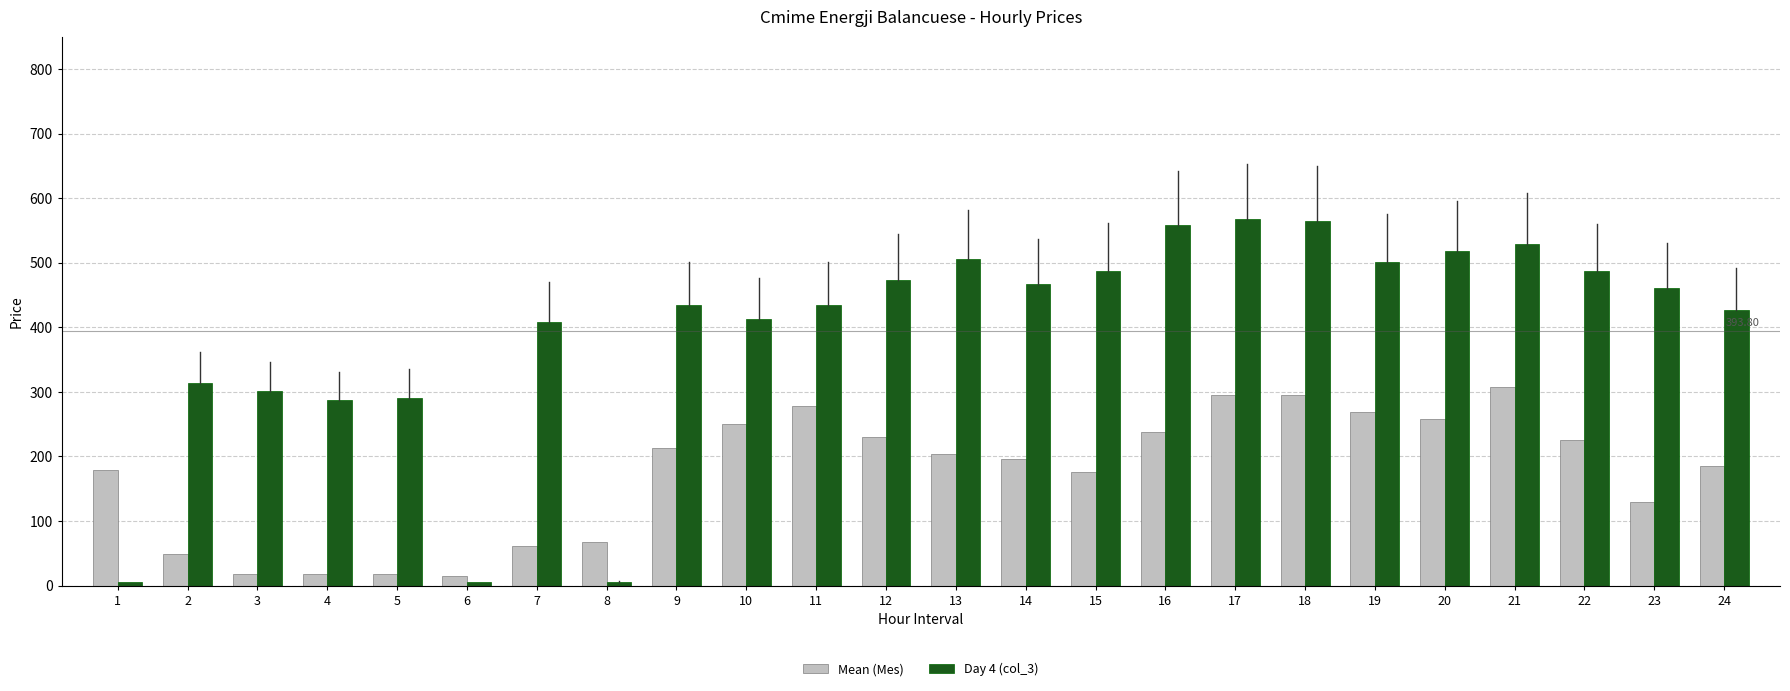

Rank the series by their average value, from lowest to highest.

Mean (Mes), Day 4 (col_3)